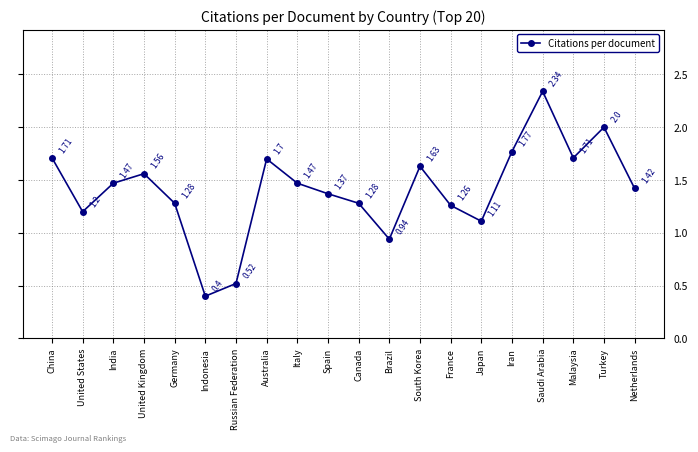

What is the sum of all values?

28.1